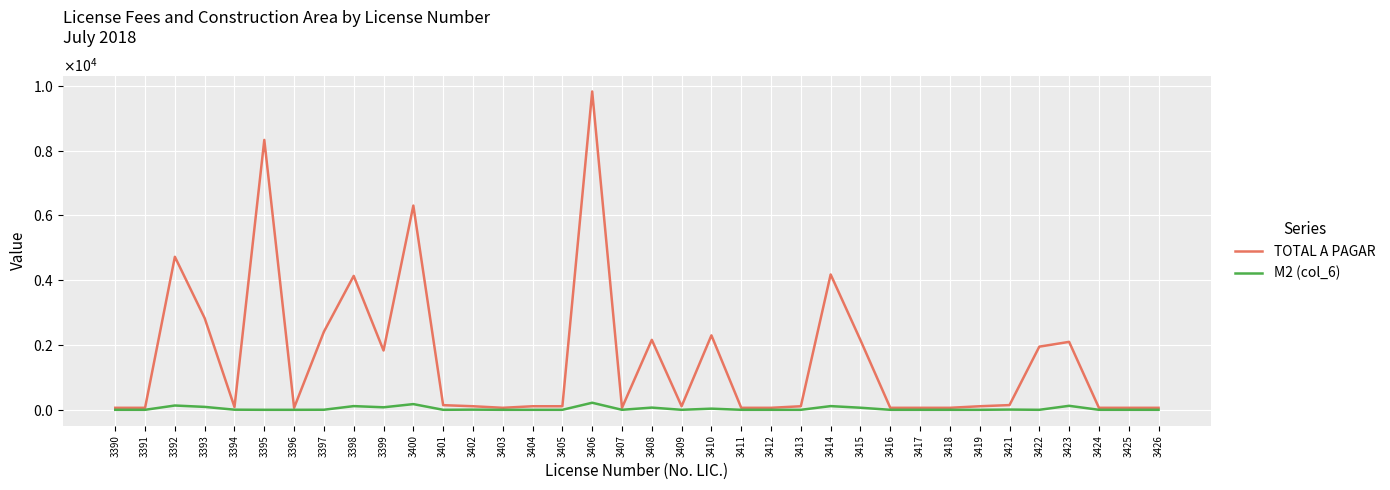

Reading left to right, list all the values displayed in this chart.

TOTAL A PAGAR: 3390=61.8	3391=61.8	3392=4722.5	3393=2827.0	3394=85.3	3395=8329.3	3396=61.8	3397=2410.7	3398=4132.4	3399=1830.0	3400=6302.6	3401=143.1	3402=109.8	3403=61.8	3404=109.6	3405=109.6	3406=9824.5	3407=61.8	3408=2159.2	3409=109.6	3410=2297.5	3411=61.8	3412=61.8	3413=109.6	3414=4176.8	3415=2150.9	3416=61.8	3417=61.8	3418=61.8	3419=109.6	3421=145.5	3422=1949.0	3423=2097.0	3424=61.8	3425=61.8	3426=61.8
M2 (col_6): 3390=0.0	3391=0.0	3392=132.4	3393=90.0	3394=3.5	3395=0.0	3396=0.0	3397=2.0	3398=114.2	3399=77.5	3400=176.0	3401=0.0	3402=4.9	3403=0.0	3404=0.0	3405=0.0	3406=217.9	3407=0.0	3408=68.0	3409=0.0	3410=35.5	3411=0.0	3412=0.0	3413=0.0	3414=114.2	3415=64.1	3416=0.0	3417=0.0	3418=0.0	3419=0.0	3421=7.0	3422=0.0	3423=123.1	3424=0.0	3425=0.0	3426=0.0